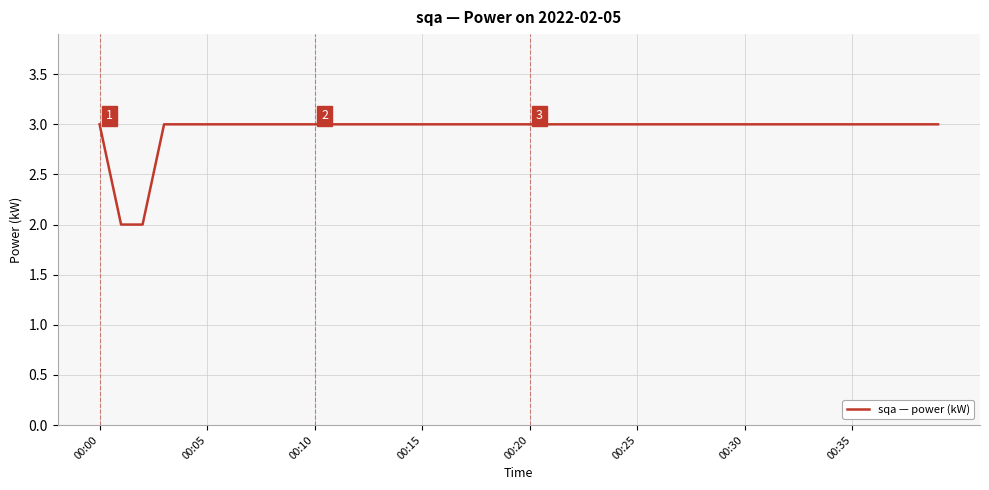

What is the greatest value displayed?

3